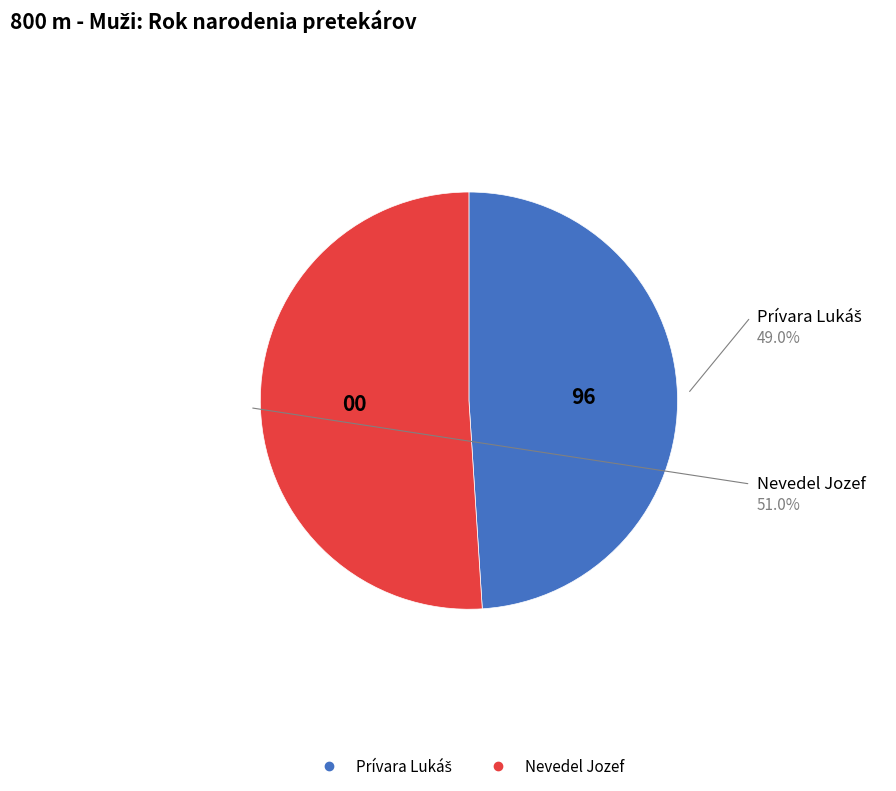

What is the majority slice?

Nevedel Jozef